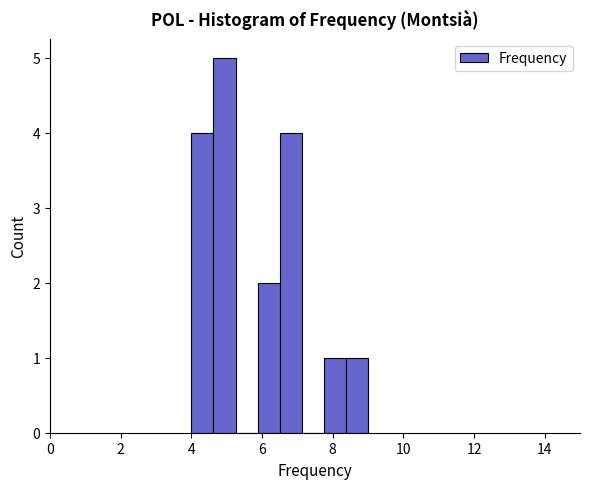

Around what value on the x-axis is the tallest bar? Give the approximate position of its centre, as read against the axis.

5.0